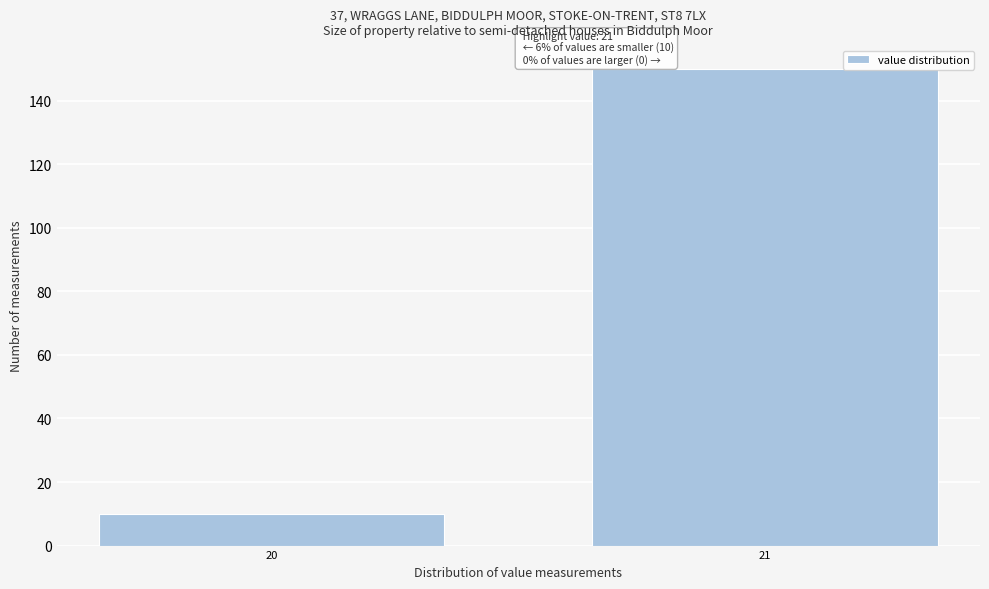

Reading right to left, what are all the values shown in this chart?

150	10